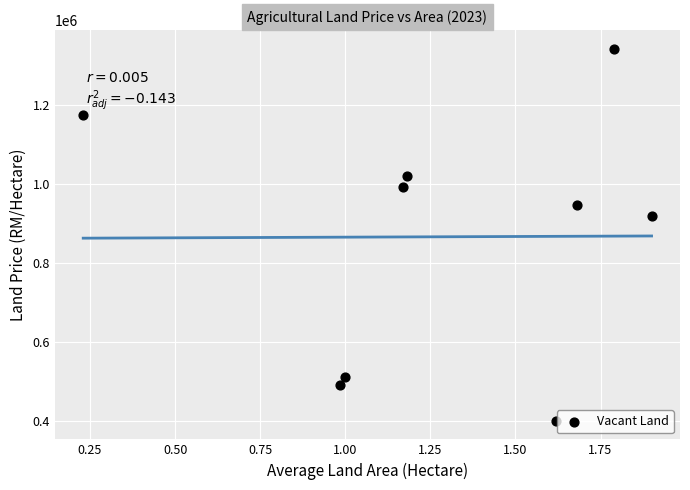

What Y value in the scatter plot is closest to 872000?

920000